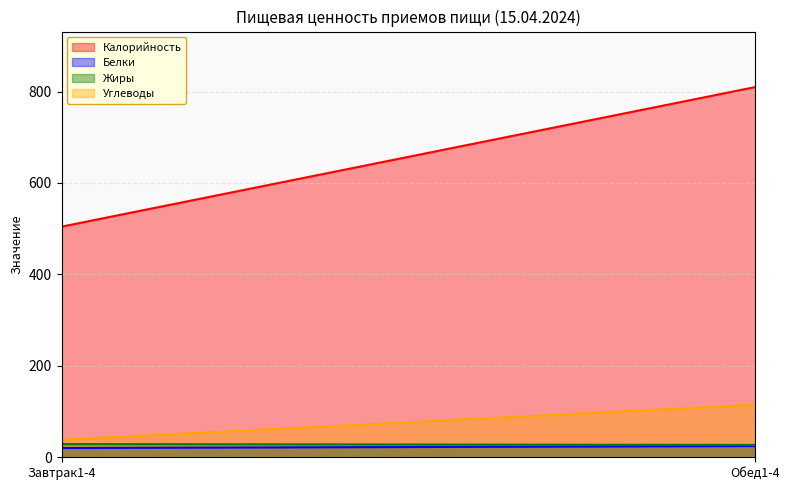

Where is Калорийность nearest to the value 657?

Завтрак1-4